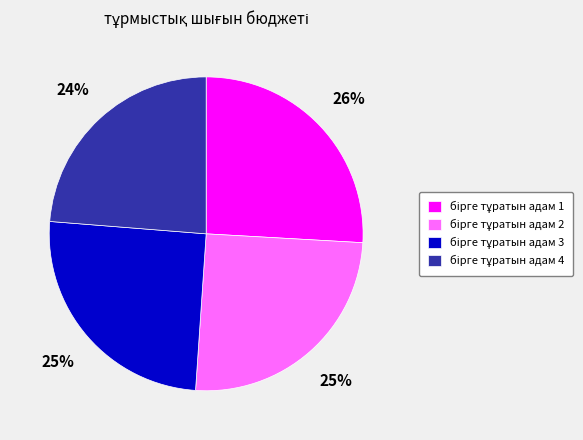

To the nearest percent, what is the average slice percentage?

25%